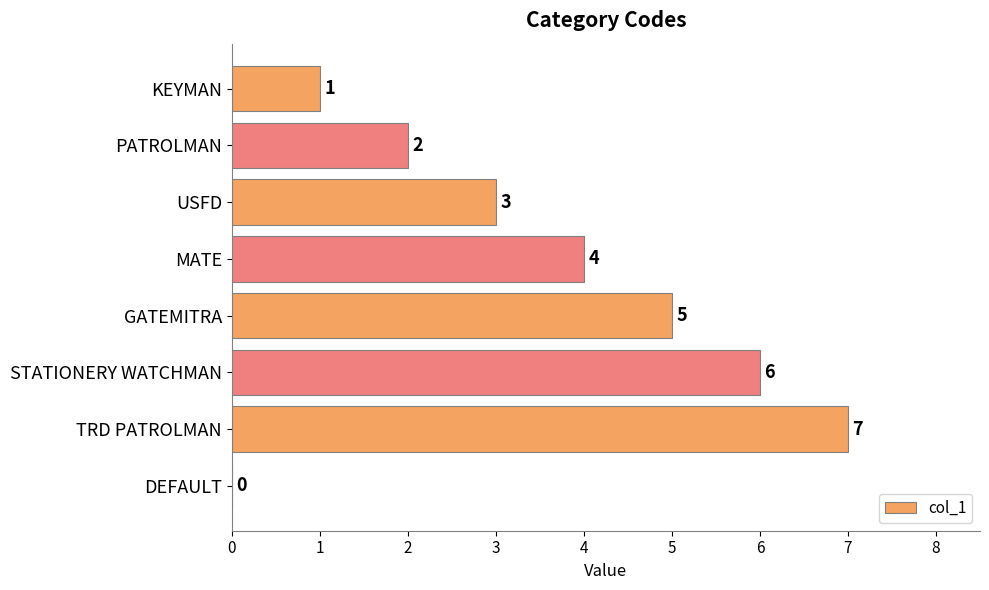

Which has a higher value, GATEMITRA or DEFAULT?

GATEMITRA